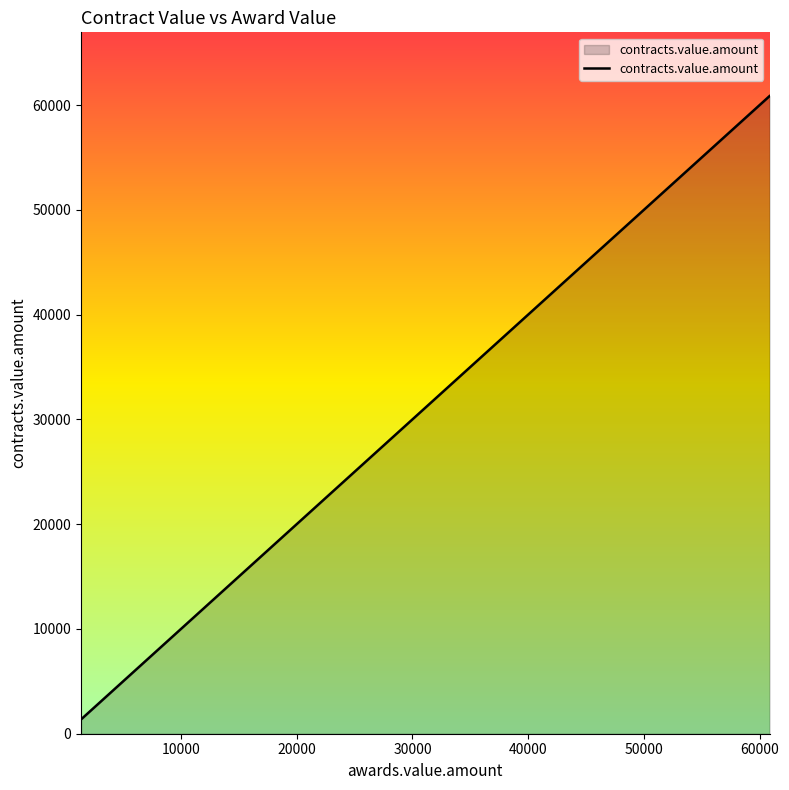

What is the maximum value shown in the chart?

60854